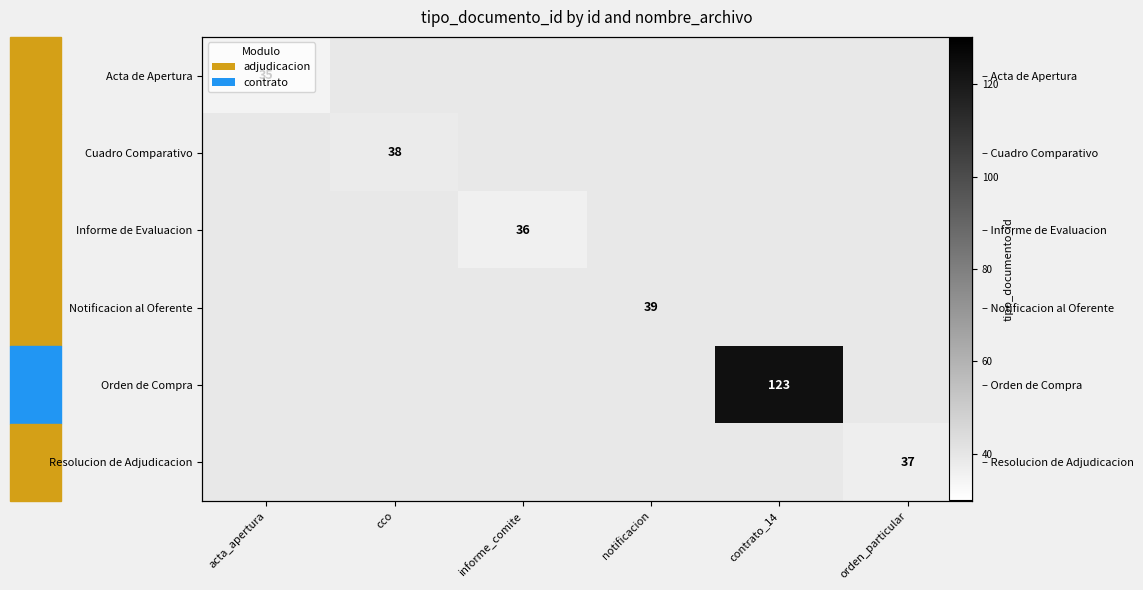

List the labels in order of Resolucion de Adjudicacion value, smallest first.

acta_apertura, cco, informe_comite, notificacion, contrato_14, orden_particular